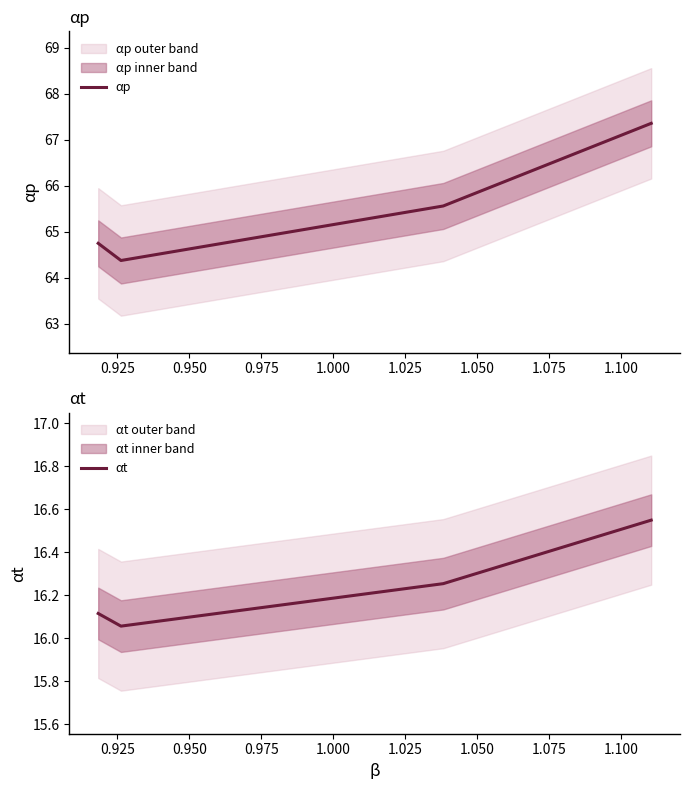

True or false: αt has more than 1 interior local peaks.

False